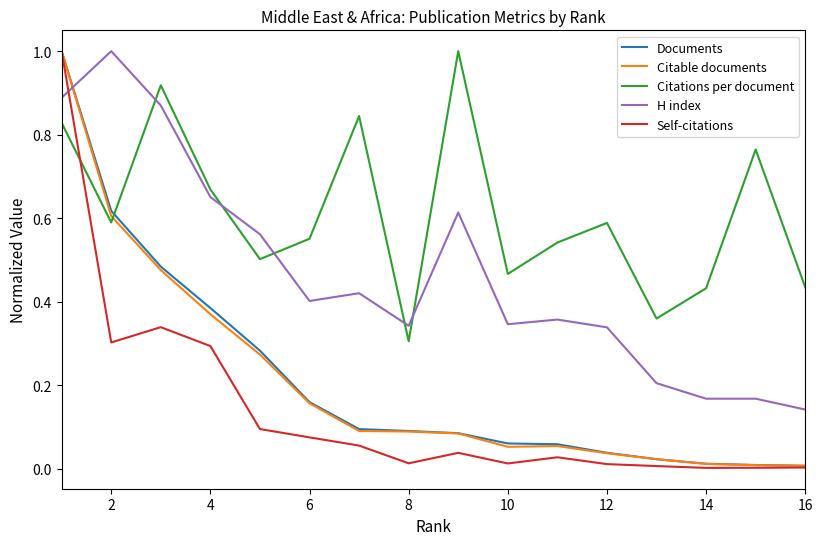

At how many categories does at least one series exceed 0?

16